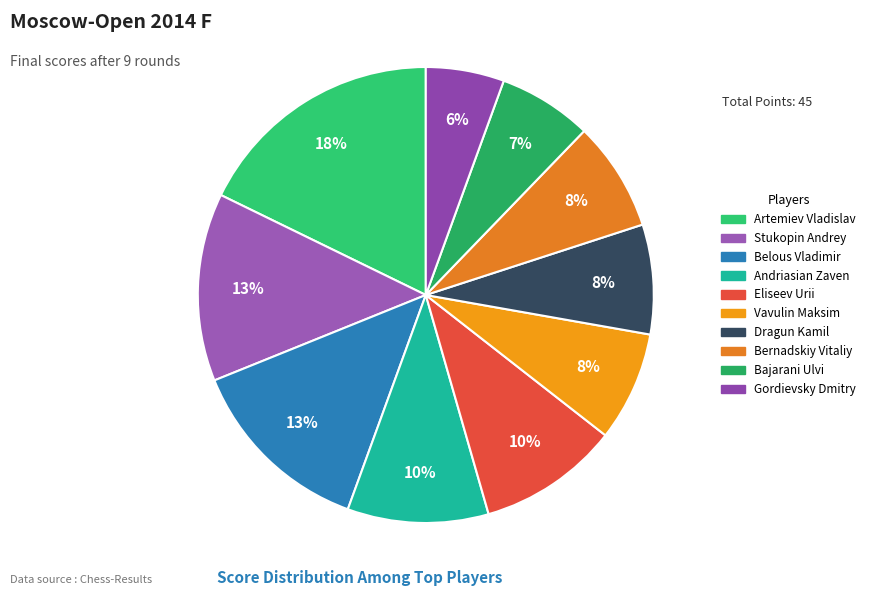

How many segments does this pie chart have?

10